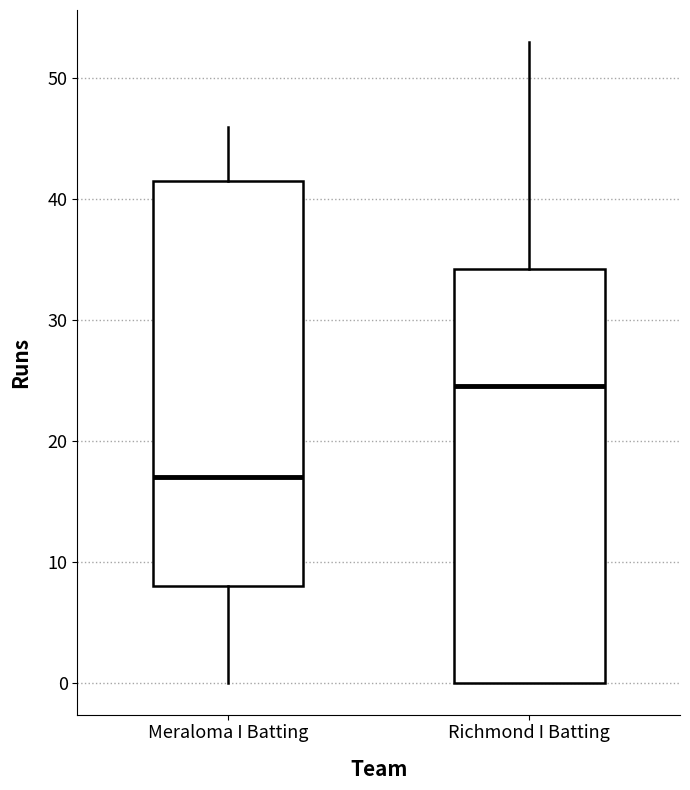

Which box's median line is the highest?

Richmond I Batting